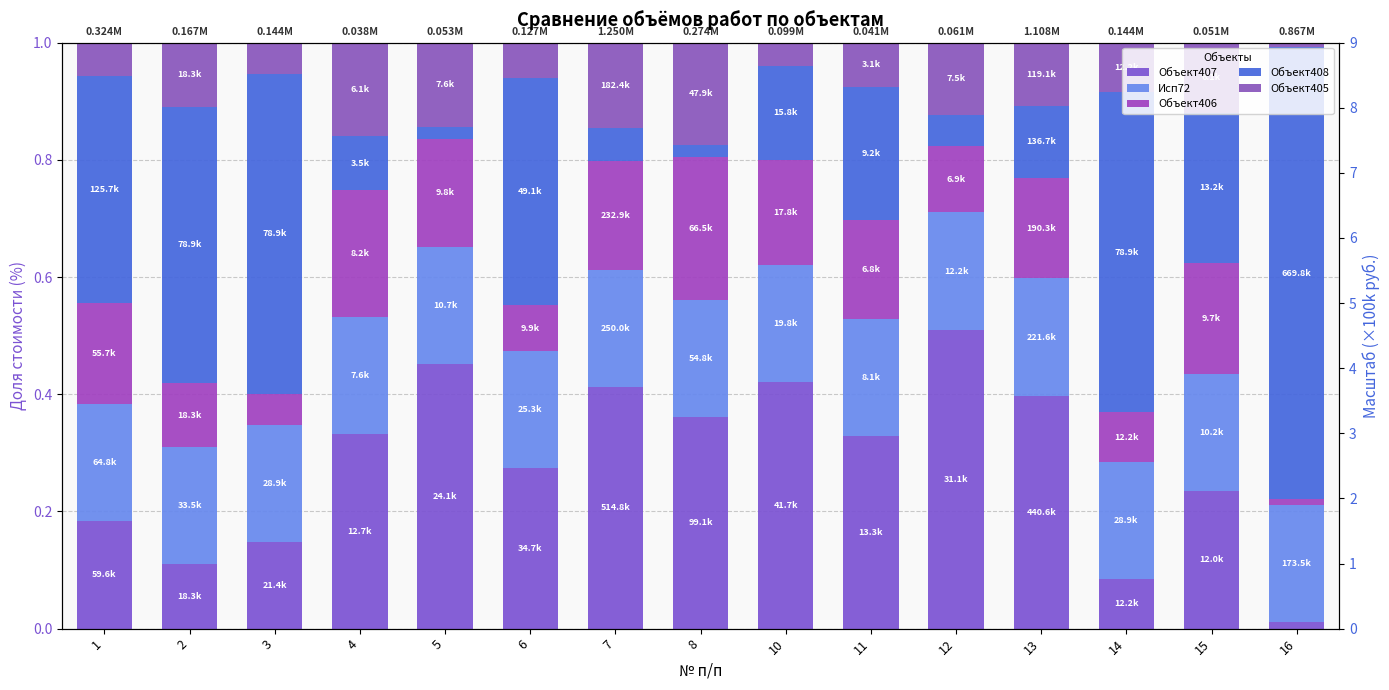

What are all the series names shown in the legend?

Объект407, Исп72, Объект406, Объект408, Объект405